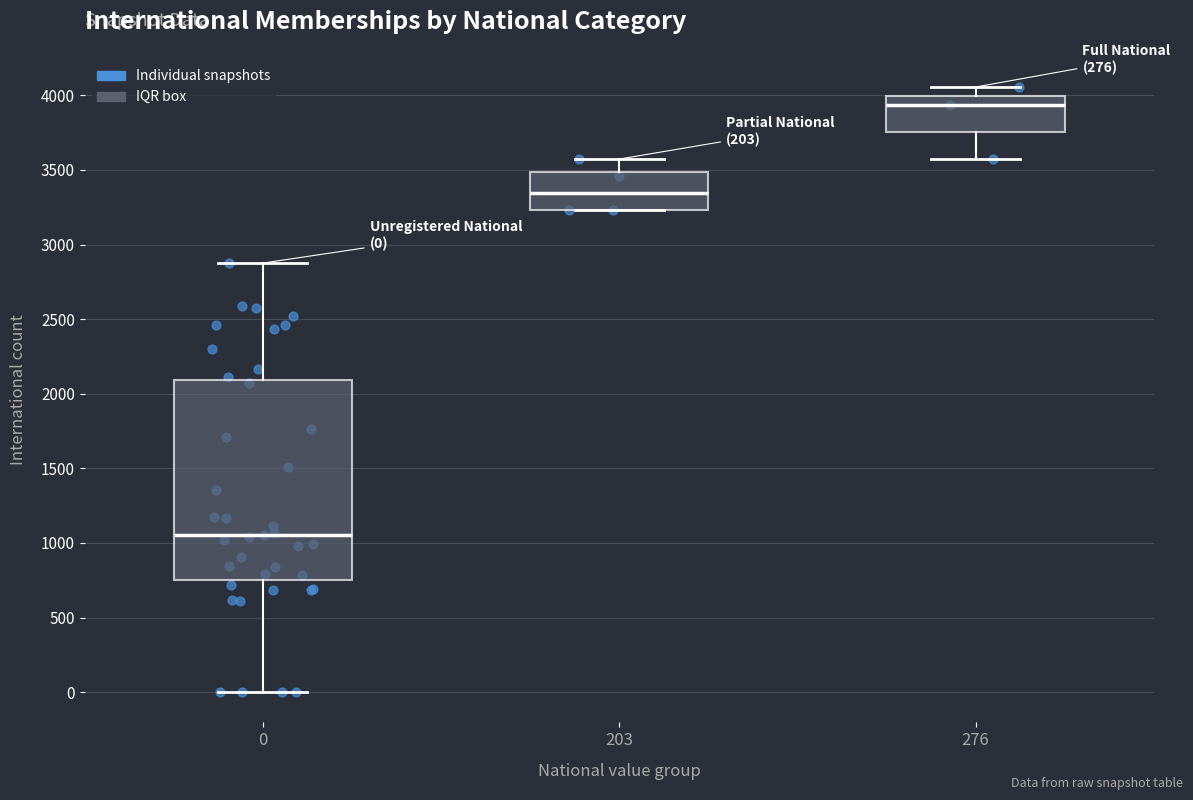

Which box is the tallest, from its lower edge to its upper edge?

0